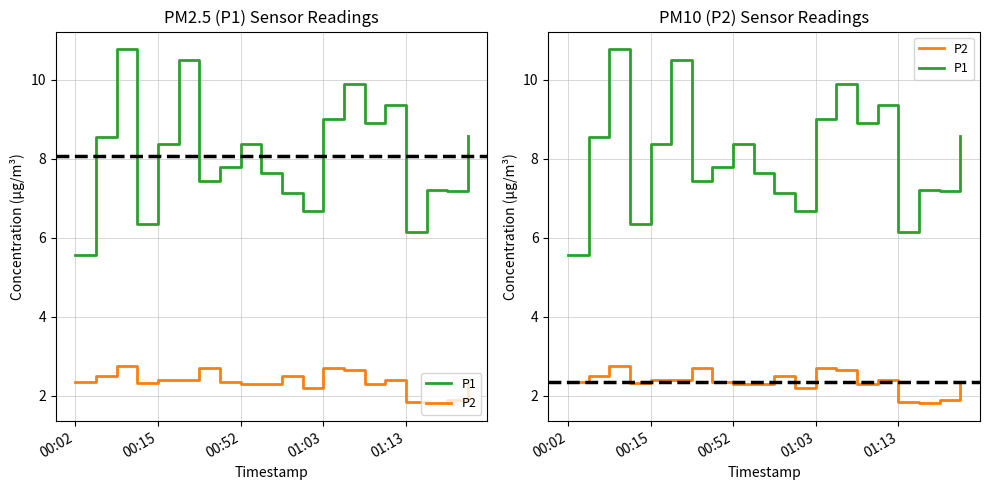

Where is P2 nearest to the value 2?

18